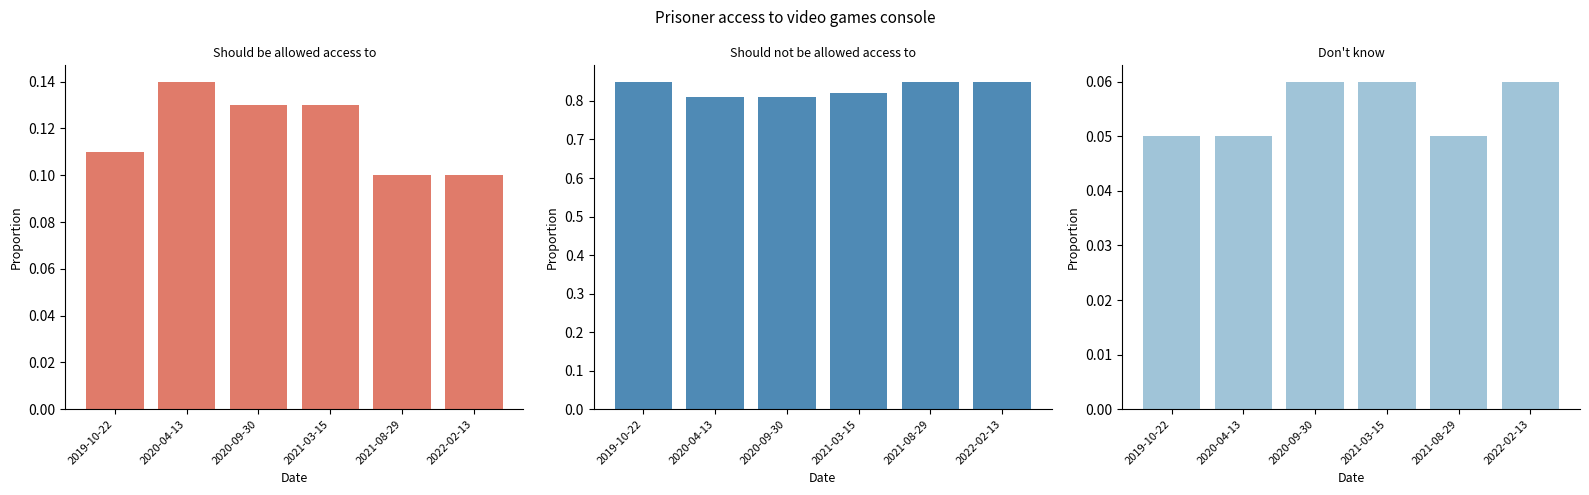

At which label is Should not be allowed access to closest to 0?

2020-04-13